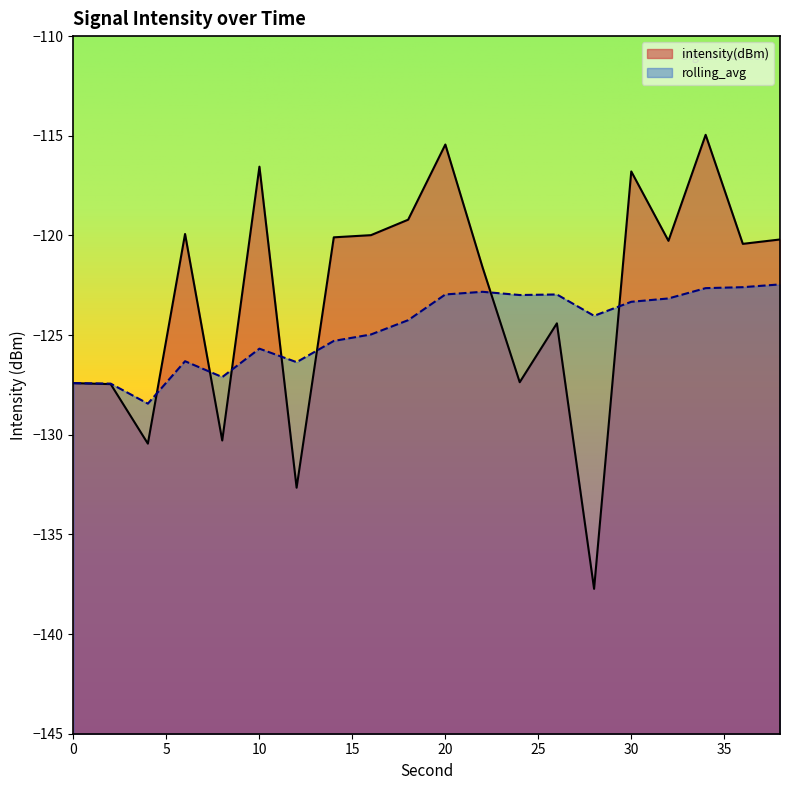

Which has a higher value, 22 or 34?

34